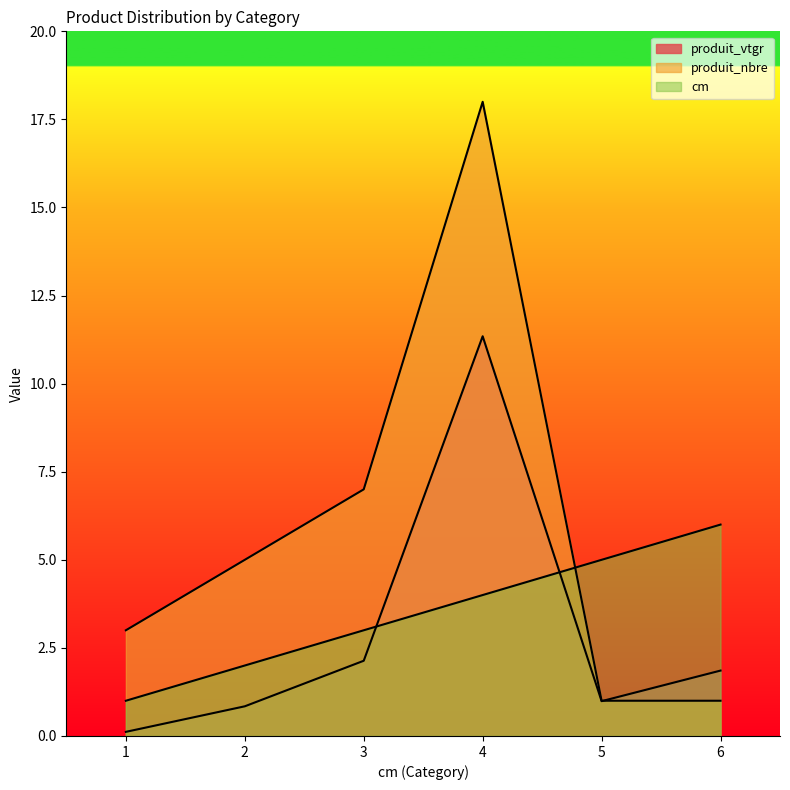

Reading left to right, what are all the values shown in this chart?

cm: 1=1.0	2=2.0	3=3.0	4=4.0	5=5.0	6=6.0
produit_vtgr: 1=0.1	2=0.8	3=2.1	4=11.3	5=1.0	6=1.9
produit_nbre: 1=3.0	2=5.0	3=7.0	4=18.0	5=1.0	6=1.0